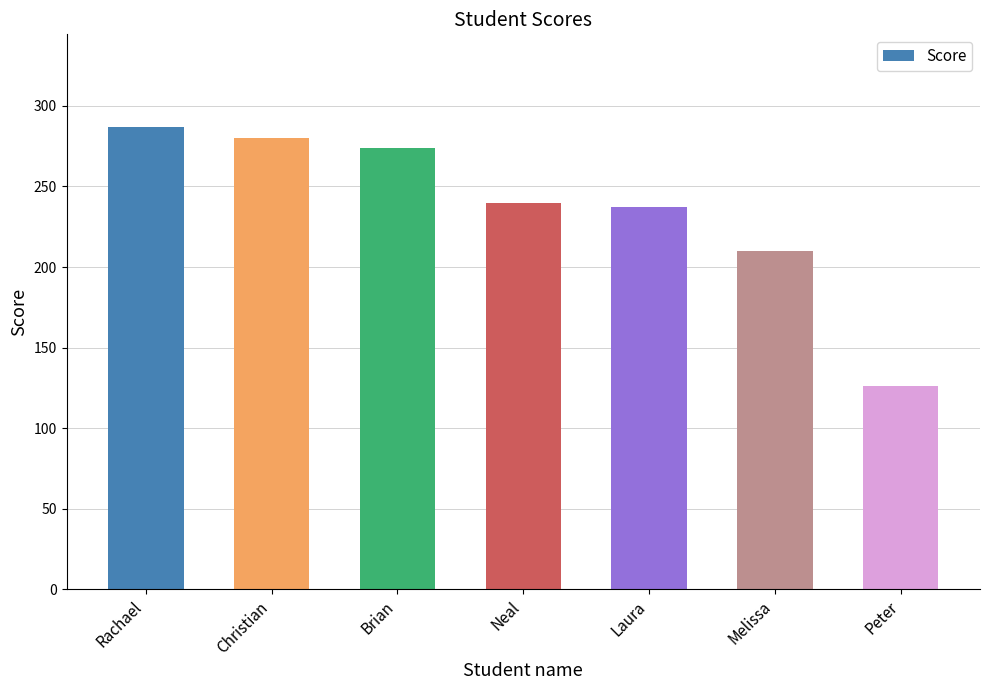

What is the label of the 2nd bar from the left?

Christian